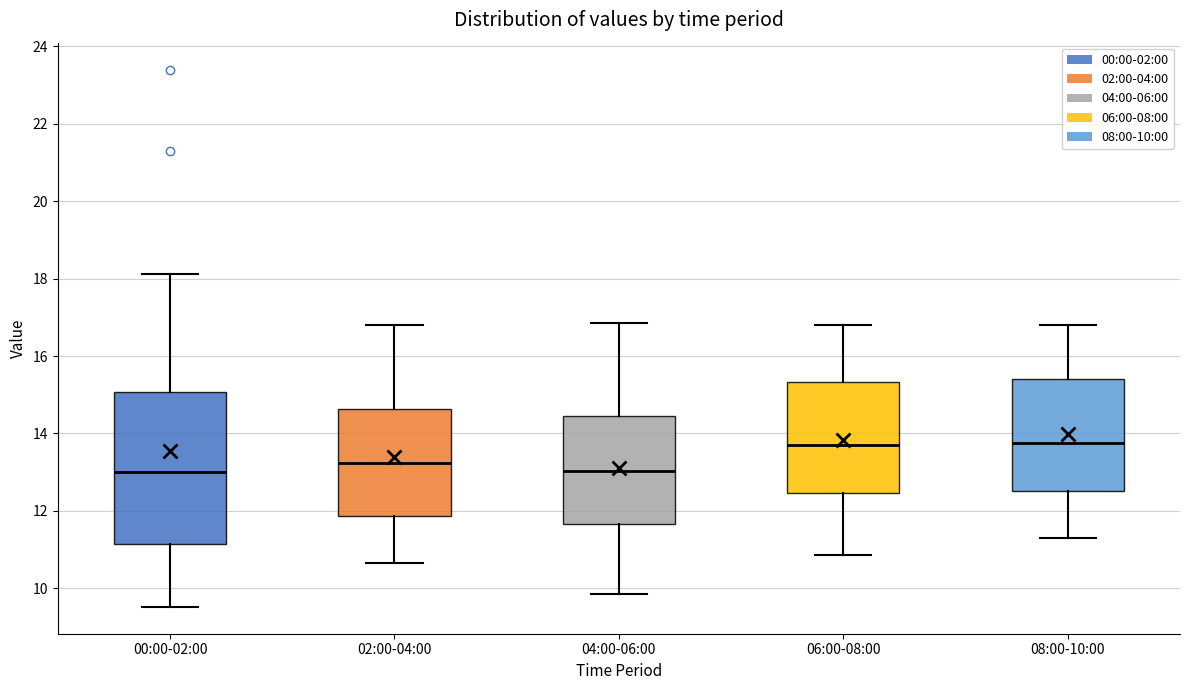

Where does the upper whisker of the box for 06:00-08:00 end on the y-axis? The values are not printed on the chart, so give them approximately, as read against the axis.

16.8